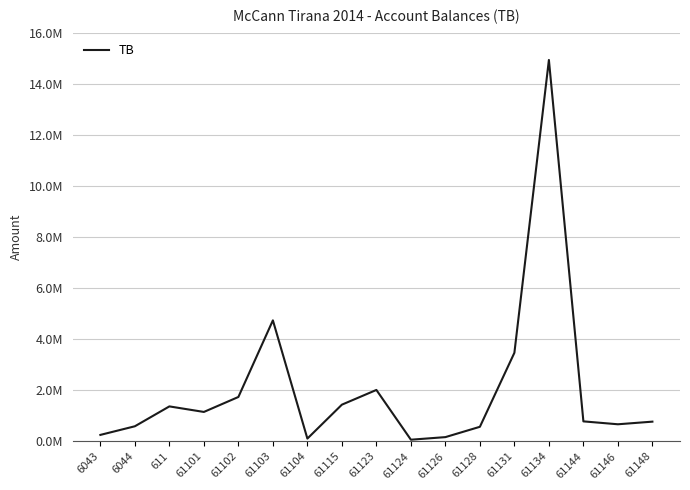

Reading right to left, transcribe all the data shown in this chart.

61148=769080.9	61146=666085.5	61144=779642.1	61134=14931158.8	61131=3465988.5	61128=567460.5	61126=163090.0	61124=61813.2	61123=2010362.2	61115=1434003.2	61104=105900.0	61103=4735066.9	61102=1735151.5	61101=1149043.7	611=1366068.5	6044=588118.9	6043=250227.1